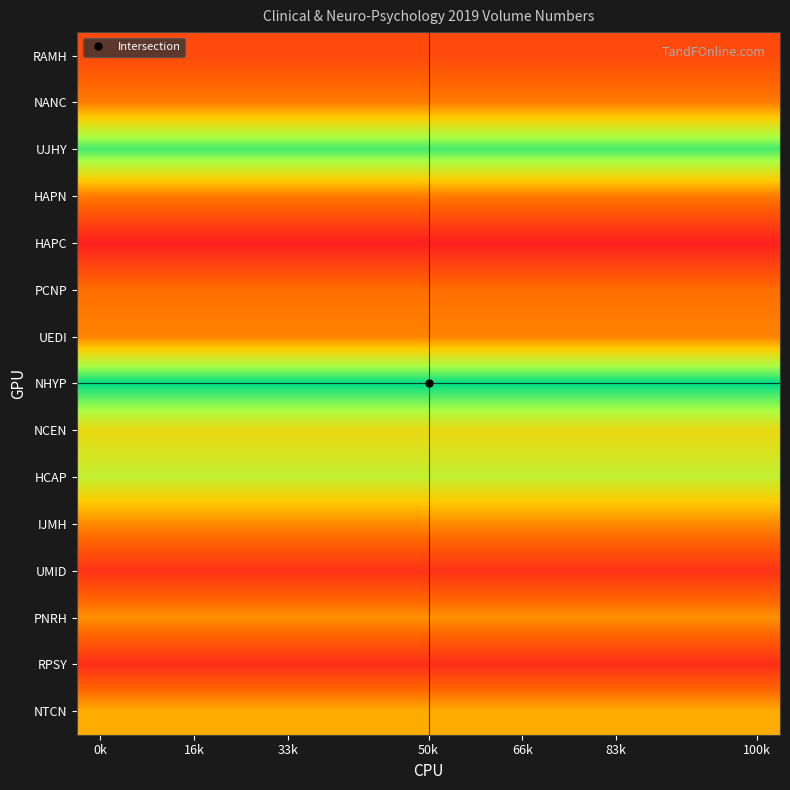

Reading left to right, what are all the values shown in this chart?

RAMH: 17	17	17	17	17	17	17	17	17	17	17	17	17	17	17
NANC: 26	26	26	26	26	26	26	26	26	26	26	26	26	26	26
UJHY: 61	61	61	61	61	61	61	61	61	61	61	61	61	61	61
HAPN: 26	26	26	26	26	26	26	26	26	26	26	26	26	26	26
HAPC: 8	8	8	8	8	8	8	8	8	8	8	8	8	8	8
PCNP: 24	24	24	24	24	24	24	24	24	24	24	24	24	24	24
UEDI: 27	27	27	27	27	27	27	27	27	27	27	27	27	27	27
NHYP: 67	67	67	67	67	67	67	67	67	67	67	67	67	67	67
NCEN: 41	41	41	41	41	41	41	41	41	41	41	41	41	41	41
HCAP: 48	48	48	48	48	48	48	48	48	48	48	48	48	48	48
IJMH: 28	28	28	28	28	28	28	28	28	28	28	28	28	28	28
UMID: 12	12	12	12	12	12	12	12	12	12	12	12	12	12	12
PNRH: 29	29	29	29	29	29	29	29	29	29	29	29	29	29	29
RPSY: 11	11	11	11	11	11	11	11	11	11	11	11	11	11	11
NTCN: 33	33	33	33	33	33	33	33	33	33	33	33	33	33	33